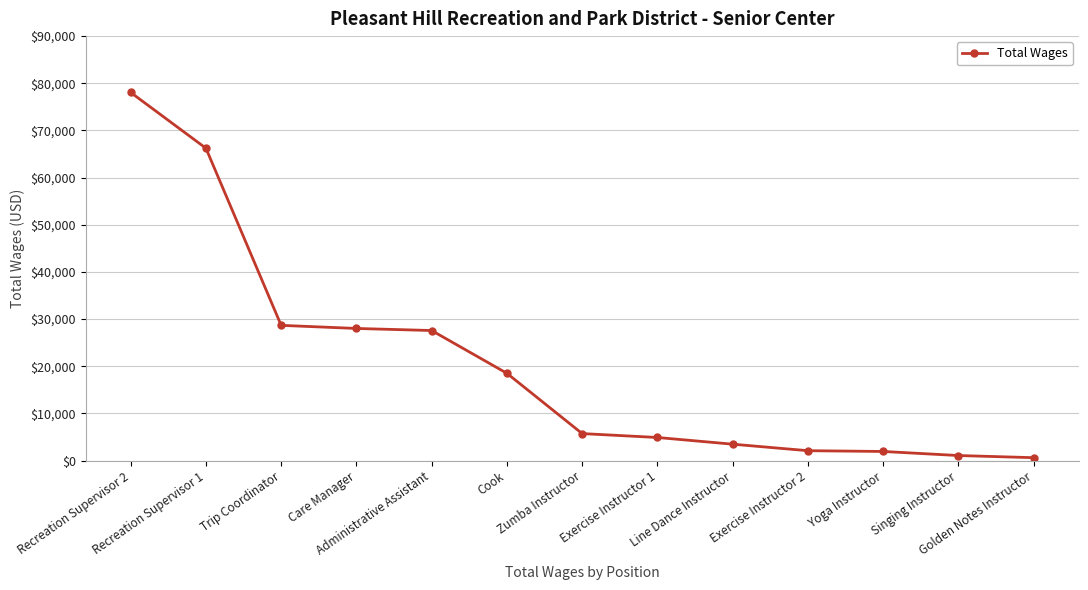

What is the value of the 1st point from the left?

78058